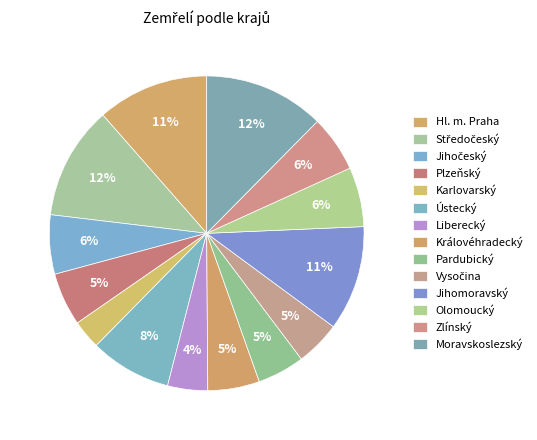

True or false: Jihočeský accounts for 6% of the total.

True